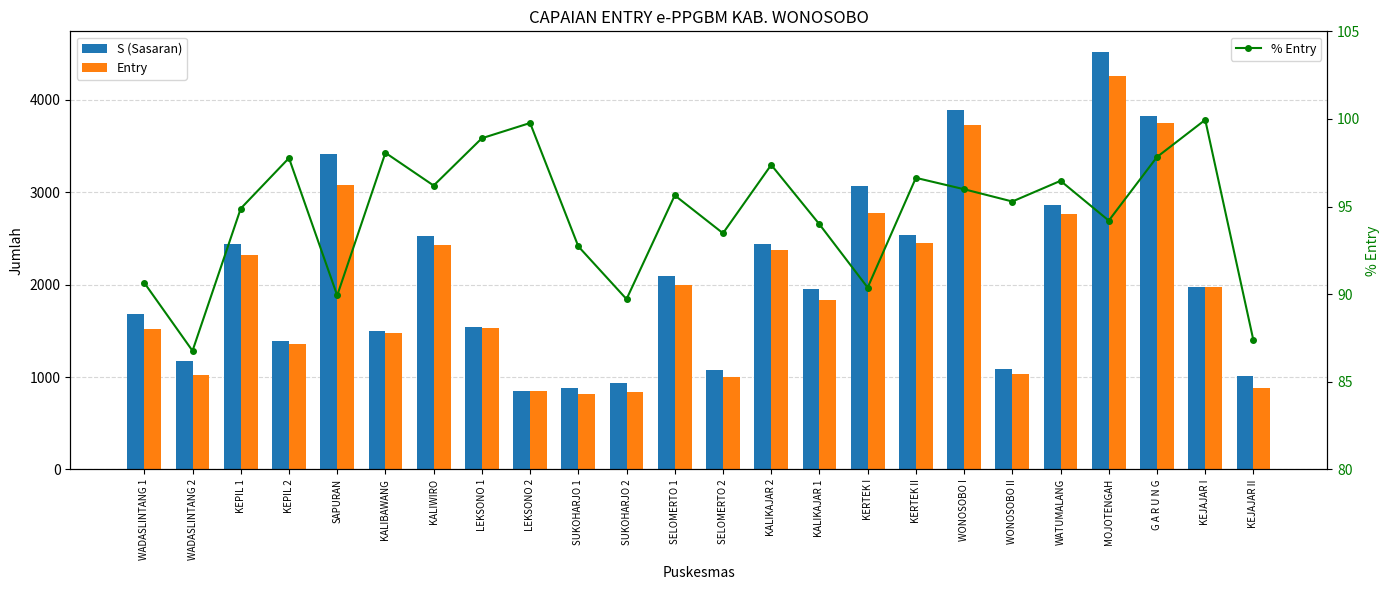

List the series in order of their peak value, highest first.

S (Sasaran), Entry, % Entry